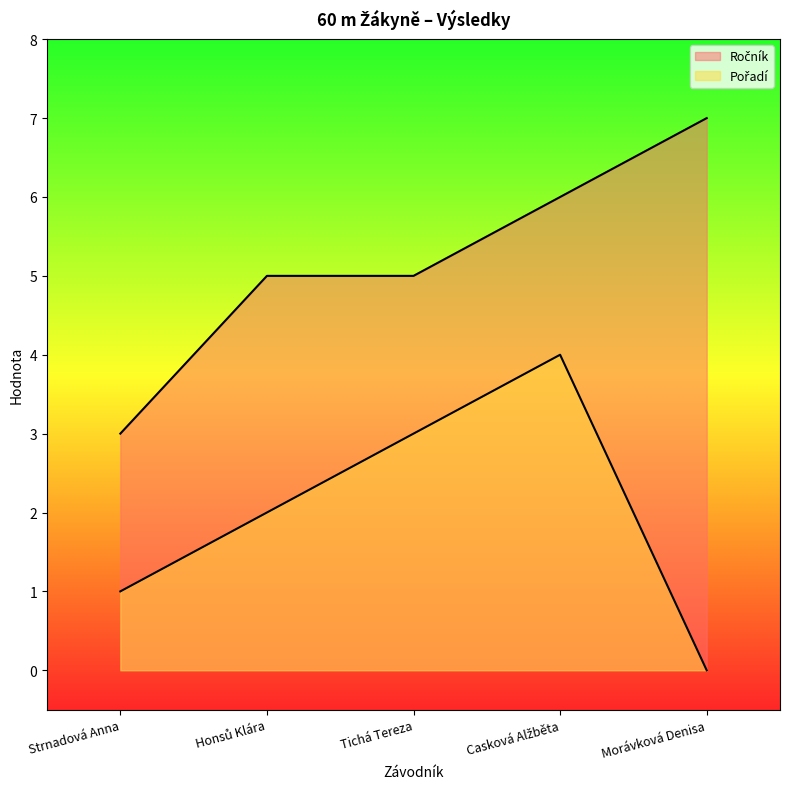

Reading right to left, transcribe all the data shown in this chart.

Ročník: Morávková Denisa=7	Casková Alžběta=6	Tichá Tereza=5	Honsů Klára=5	Strnadová Anna=3
Pořadí: Morávková Denisa=0	Casková Alžběta=4	Tichá Tereza=3	Honsů Klára=2	Strnadová Anna=1